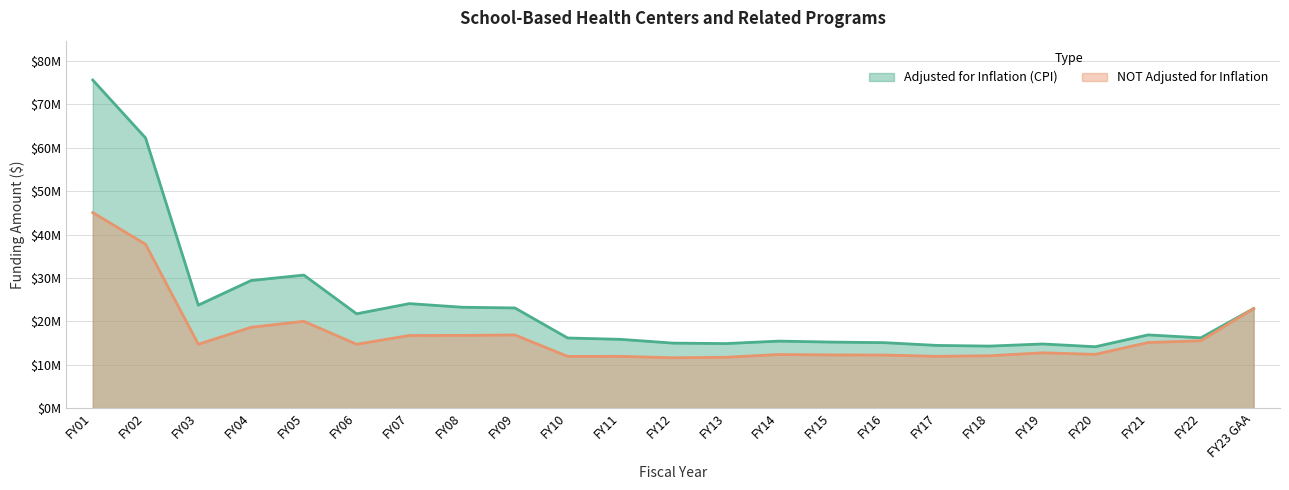

Which series has the largest total across all categories?

Adjusted for Inflation (CPI)